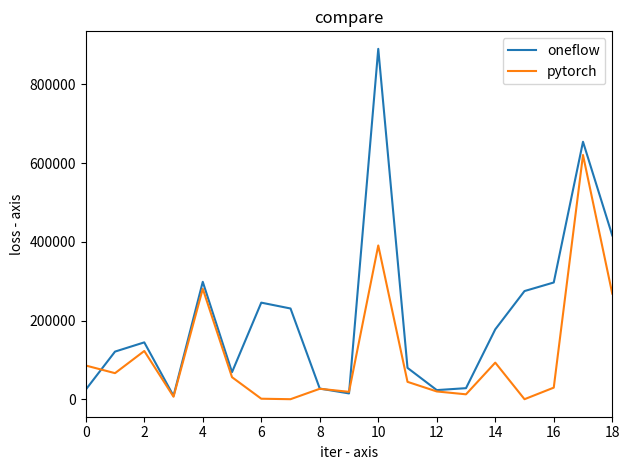

What are all the series names shown in the legend?

oneflow, pytorch